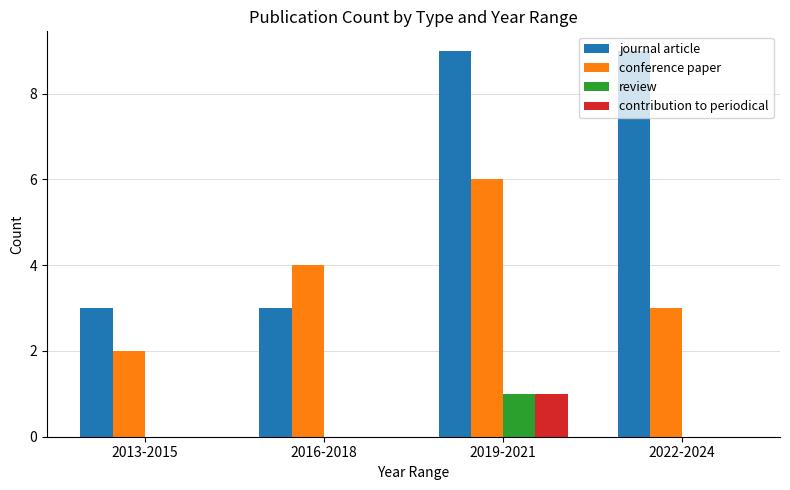

Read the journal article value at 2022-2024.

9